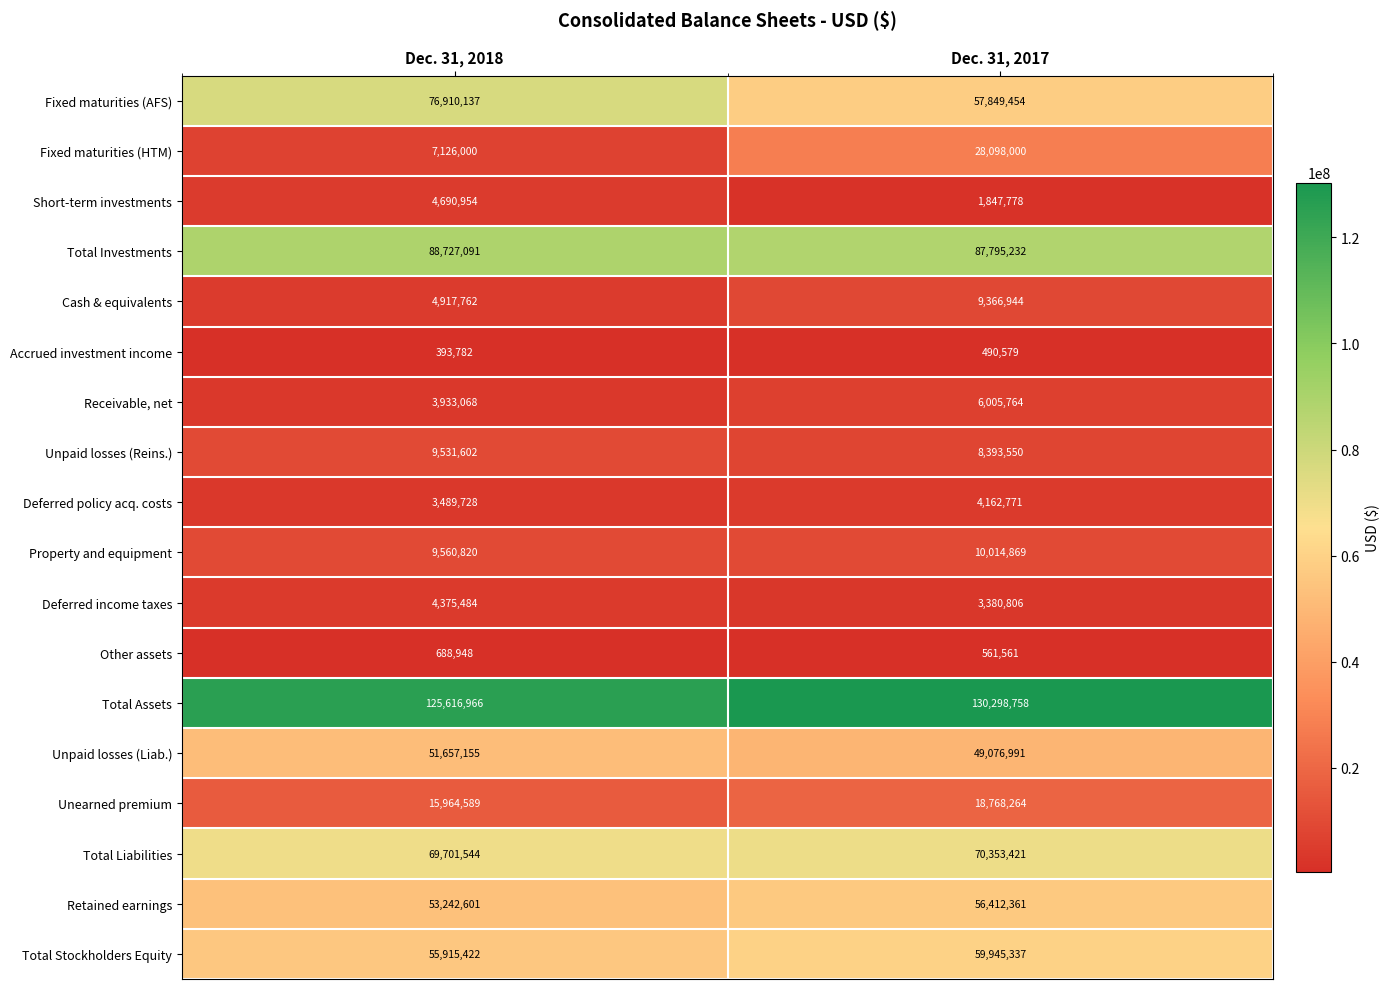

Is it true that Other assets equals 561561 at Dec. 31, 2017?

True